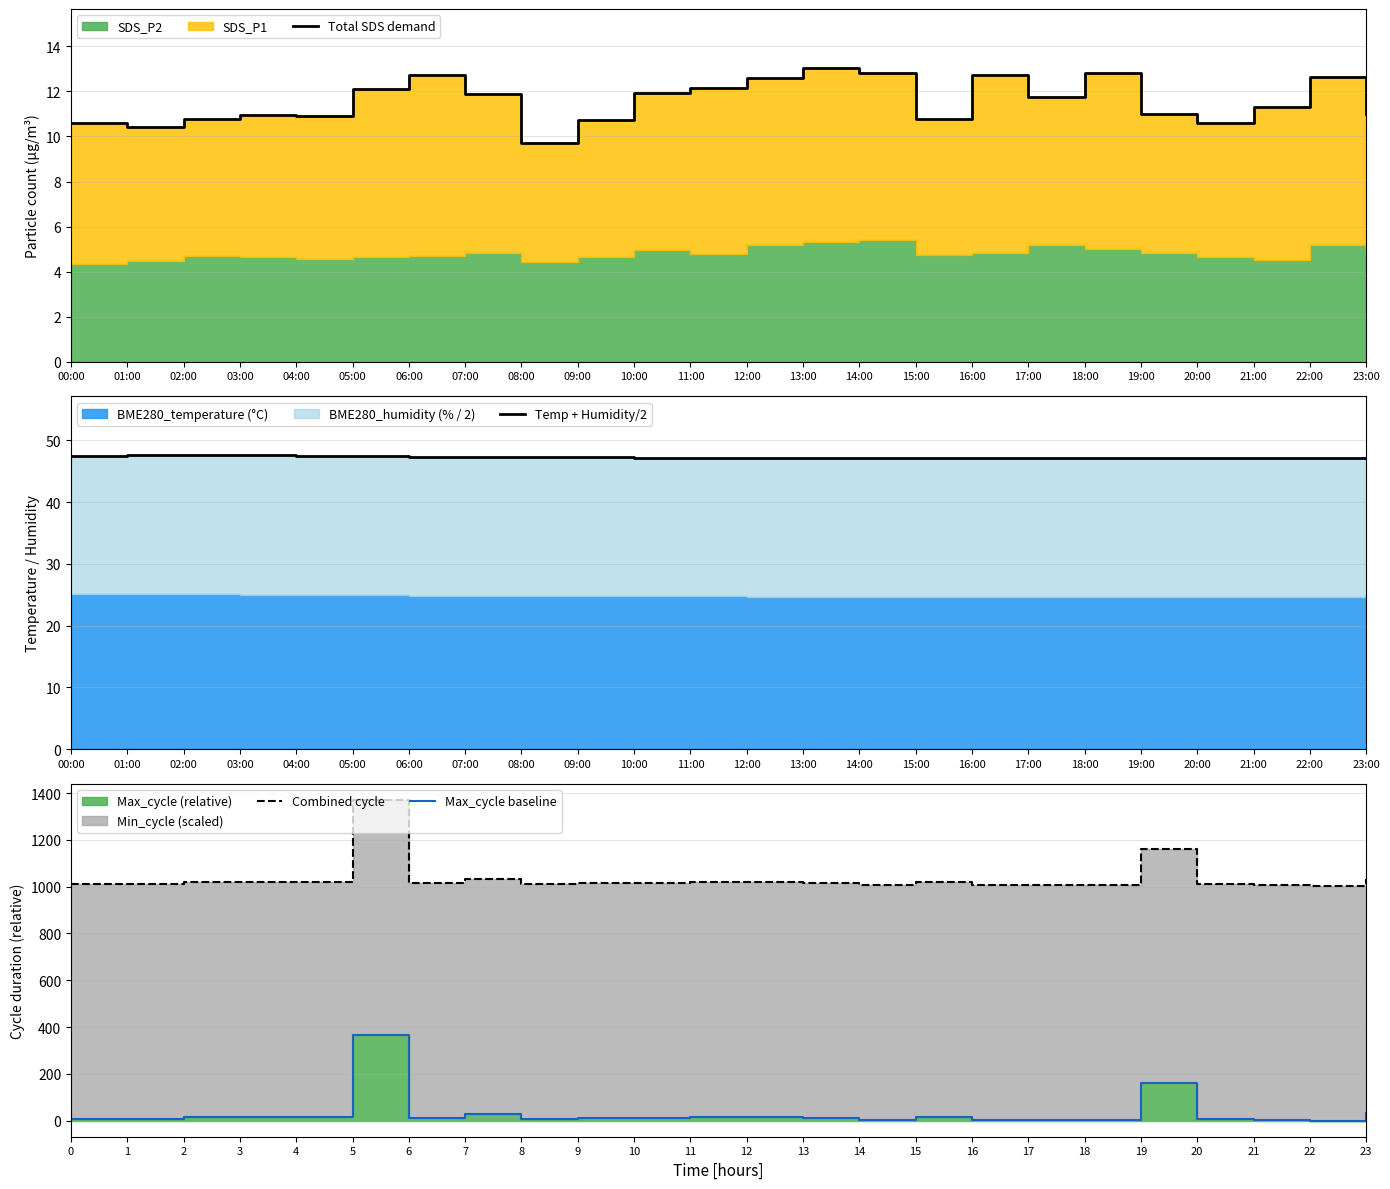

What value does the Max_cycle baseline series have at 16?

4.0